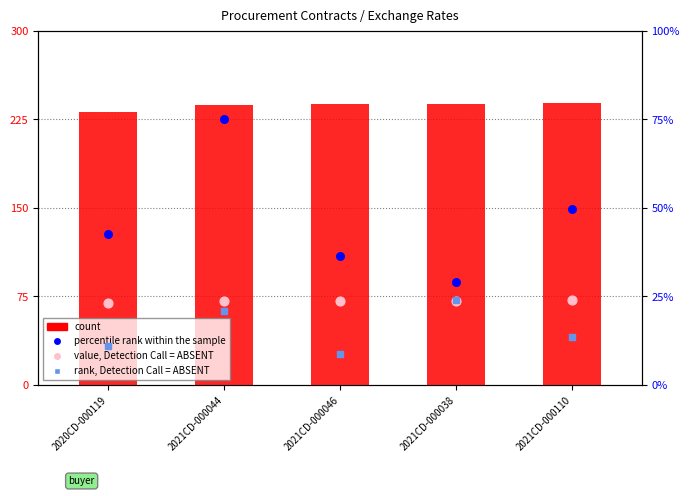

Which series contains the highest Y value?

count